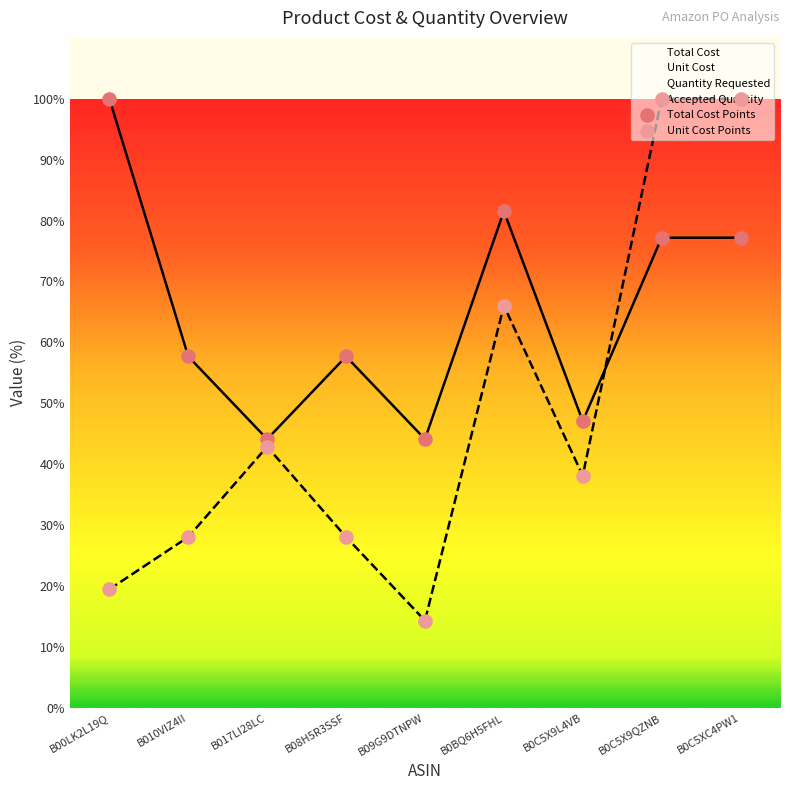

Which series has the largest total across all categories?

Total Cost Points